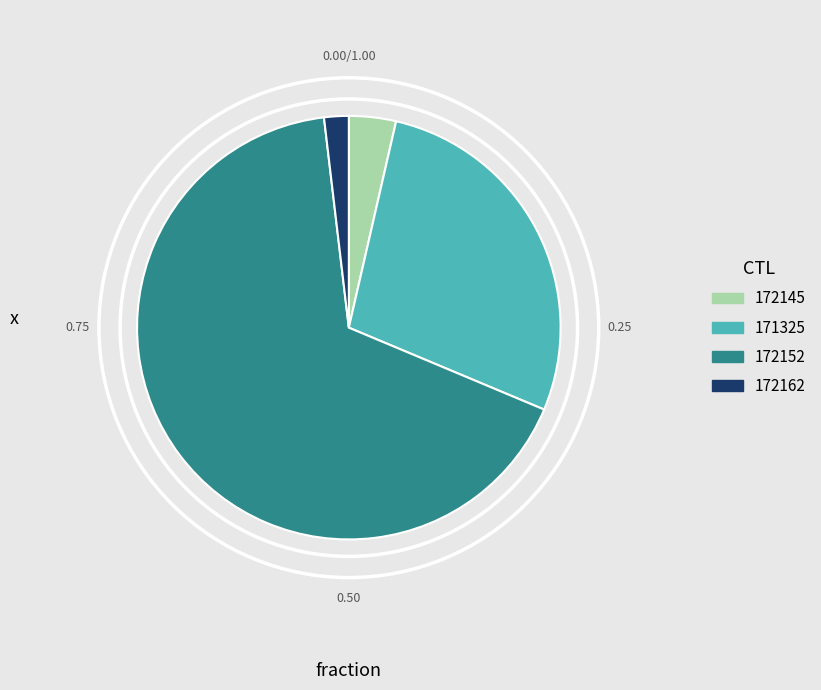

How many slices are in this pie chart?

4